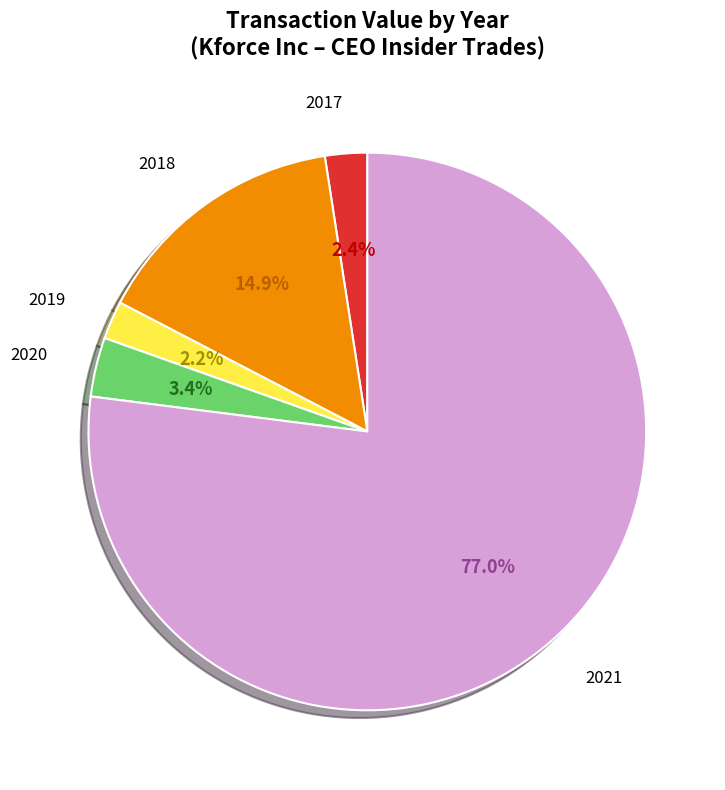

Is there any slice that represents more than half of the pie?

Yes